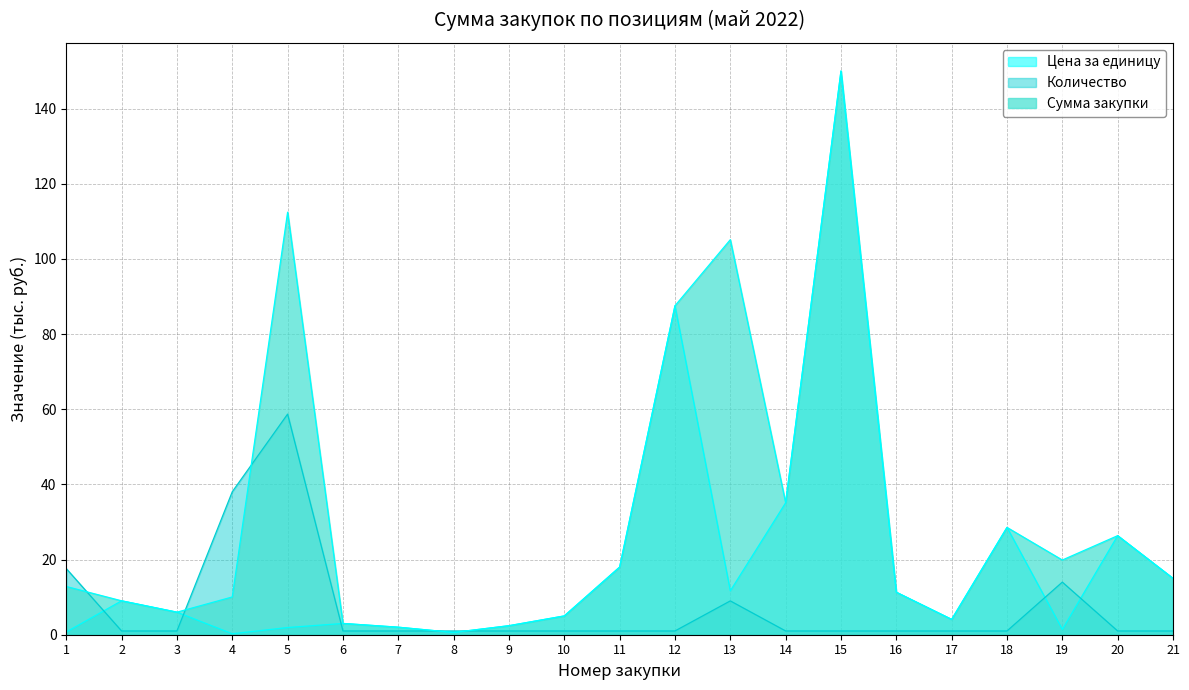

Reading left to right, what are all the values shown in this chart?

Цена за единицу: 1=0.7	2=9.0	3=6.0	4=0.3	5=1.9	6=3.0	7=2.0	8=0.6	9=2.4	10=5.0	11=18.0	12=87.5	13=11.7	14=35.1	15=150.0	16=11.3	17=4.1	18=28.6	19=1.4	20=26.4	21=15.0
Количество: 1=17.6	2=1.0	3=1.0	4=38.0	5=58.7	6=1.0	7=1.0	8=1.0	9=1.0	10=1.0	11=1.0	12=1.0	13=9.0	14=1.0	15=1.0	16=1.0	17=1.0	18=1.0	19=14.0	20=1.0	21=1.0
Сумма закупки: 1=12.8	2=9.0	3=6.0	4=10.0	5=112.4	6=3.0	7=2.0	8=0.6	9=2.4	10=5.0	11=18.0	12=87.5	13=105.1	14=35.1	15=150.0	16=11.3	17=4.1	18=28.6	19=19.9	20=26.4	21=15.0